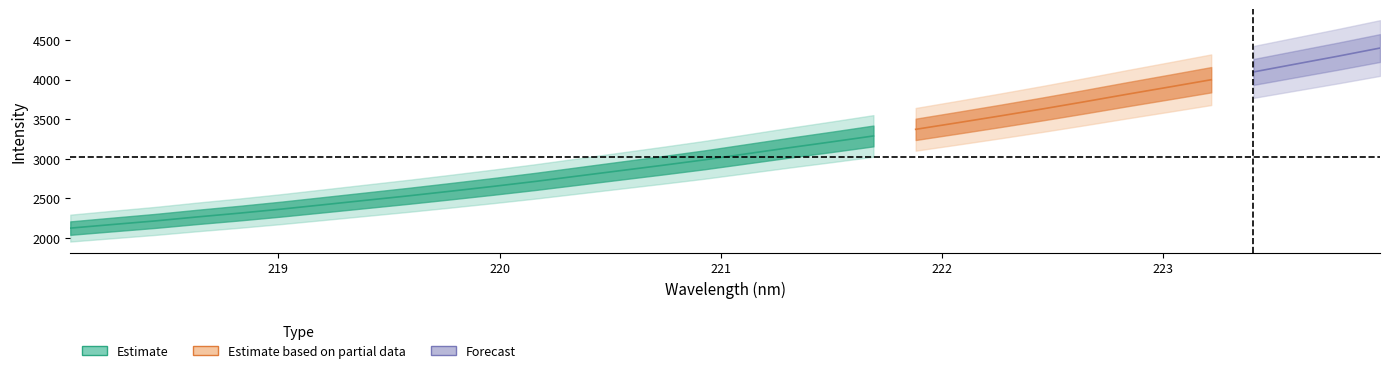

Reading right to left, transcribe all the data shown in this chart.

x: 224.0	223.8	223.6	223.4	223.2	223.0	222.8	222.6	222.5	222.3	222.1	221.9	221.7	221.5	221.3	221.1	220.9	220.7	220.5	220.4	220.2	220.0	219.8	219.6	219.4	219.2	219.0	218.8	218.6	218.4	218.3	218.1
y: 4398.1	4294.8	4195.6	4096.0	3997.8	3905.1	3813.6	3719.7	3628.4	3540.4	3454.9	3371.2	3287.4	3211.9	3138.2	3062.0	2985.8	2916.0	2848.5	2780.9	2713.2	2650.1	2589.8	2531.0	2475.3	2419.3	2363.7	2312.2	2264.4	2213.6	2168.8	2123.1